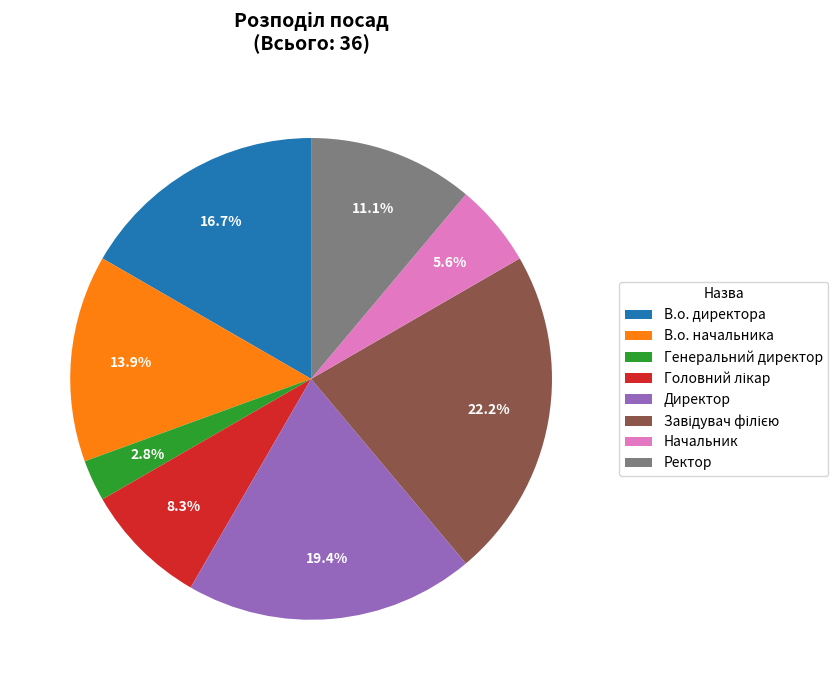

Combined, do В.о. начальника and Ректор account for over 50%?

No